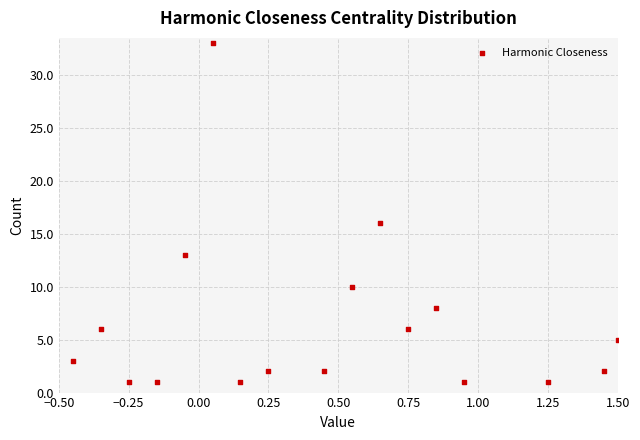

What is the range of Y values (max minus min)?

32